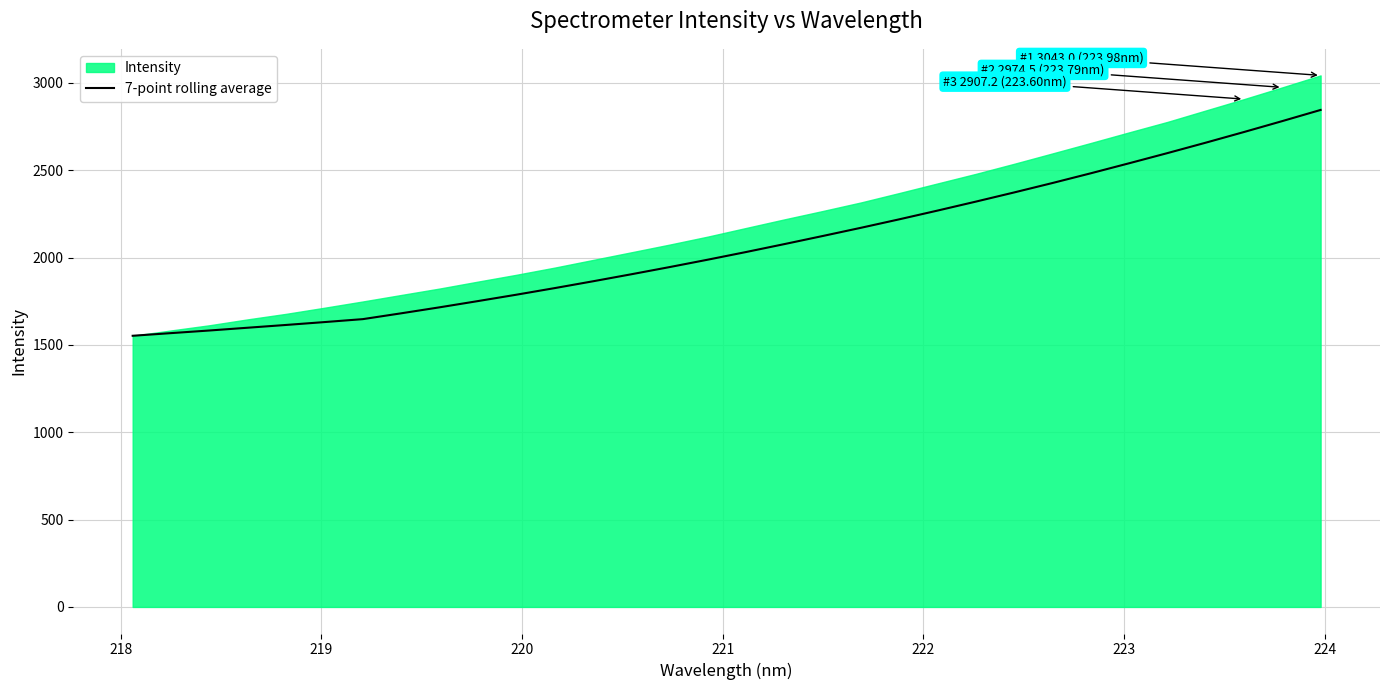

What is the minimum value for 7-point rolling average?

1552.4